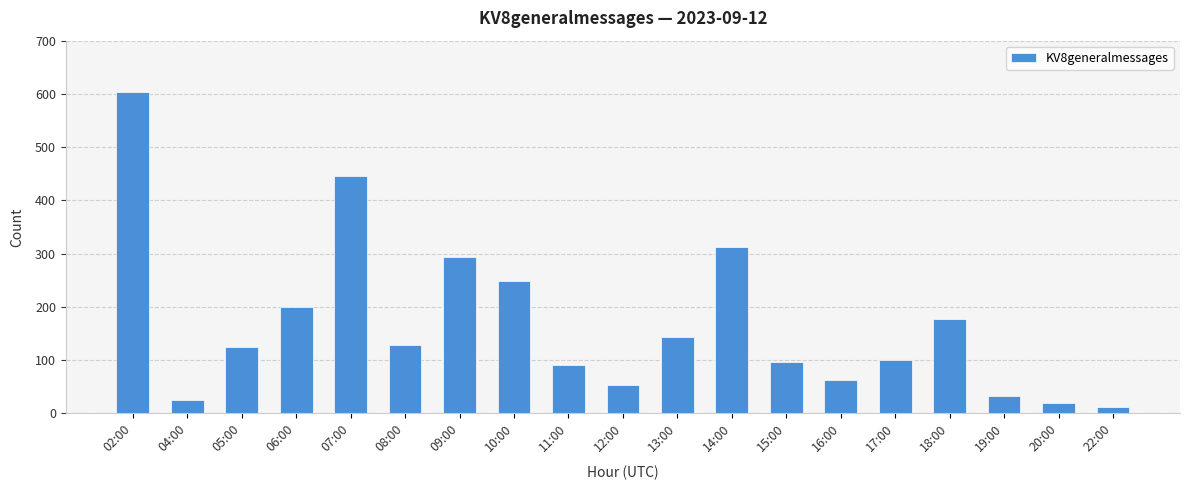

The value at 12:00 is 53. True or false?

True